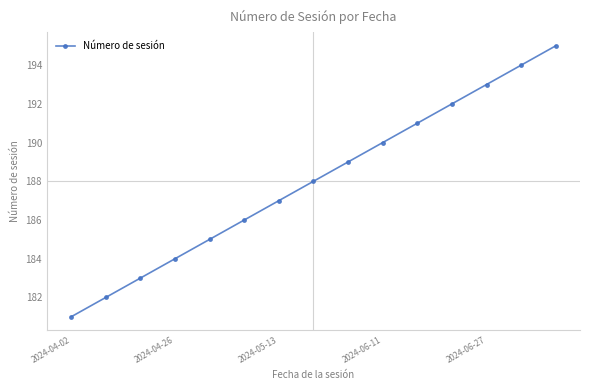

What is the smallest value displayed?

181